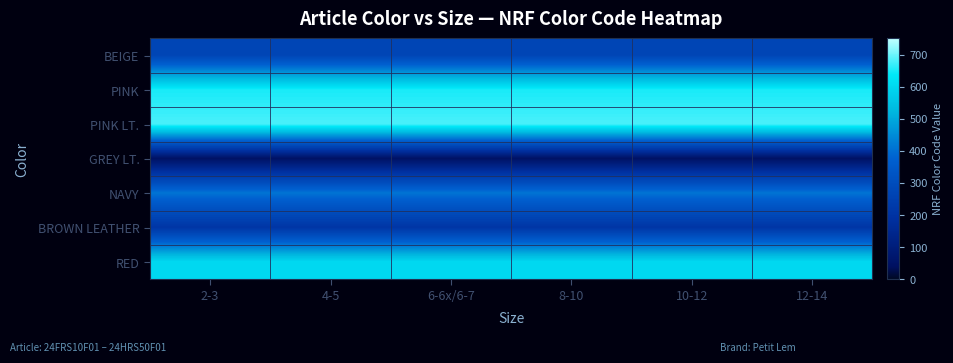

Reading left to right, list all the values displayed in this chart.

BEIGE: 2-3=270	4-5=270	6-6x/6-7=270	8-10=270	10-12=270	12-14=270
PINK: 2-3=650	4-5=650	6-6x/6-7=650	8-10=650	10-12=650	12-14=650
PINK LT.: 2-3=680	4-5=680	6-6x/6-7=680	8-10=680	10-12=680	12-14=680
GREY LT.: 2-3=50	4-5=50	6-6x/6-7=50	8-10=50	10-12=50	12-14=50
NAVY: 2-3=410	4-5=410	6-6x/6-7=410	8-10=410	10-12=410	12-14=410
BROWN LEATHER: 2-3=210	4-5=210	6-6x/6-7=210	8-10=210	10-12=210	12-14=210
RED: 2-3=600	4-5=600	6-6x/6-7=600	8-10=600	10-12=600	12-14=600